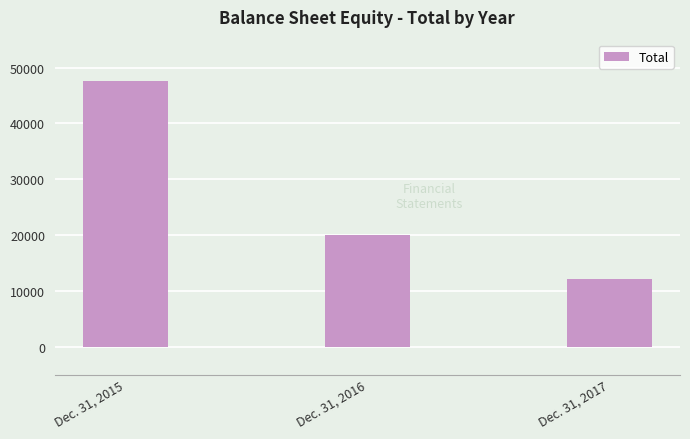

Reading left to right, extract all data points from this chart.

Dec. 31, 2015=47652	Dec. 31, 2016=19982	Dec. 31, 2017=12235